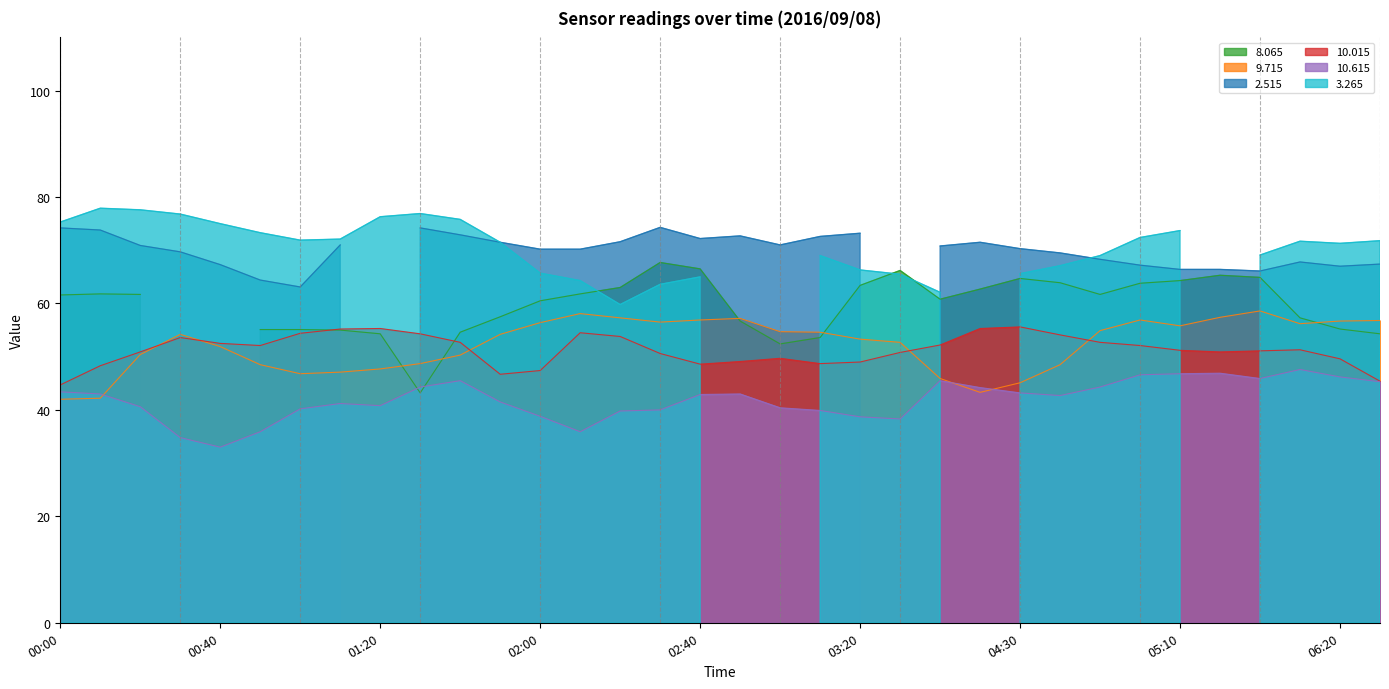

The 9.715 series shows 56.4 at 02:00. True or false?

True